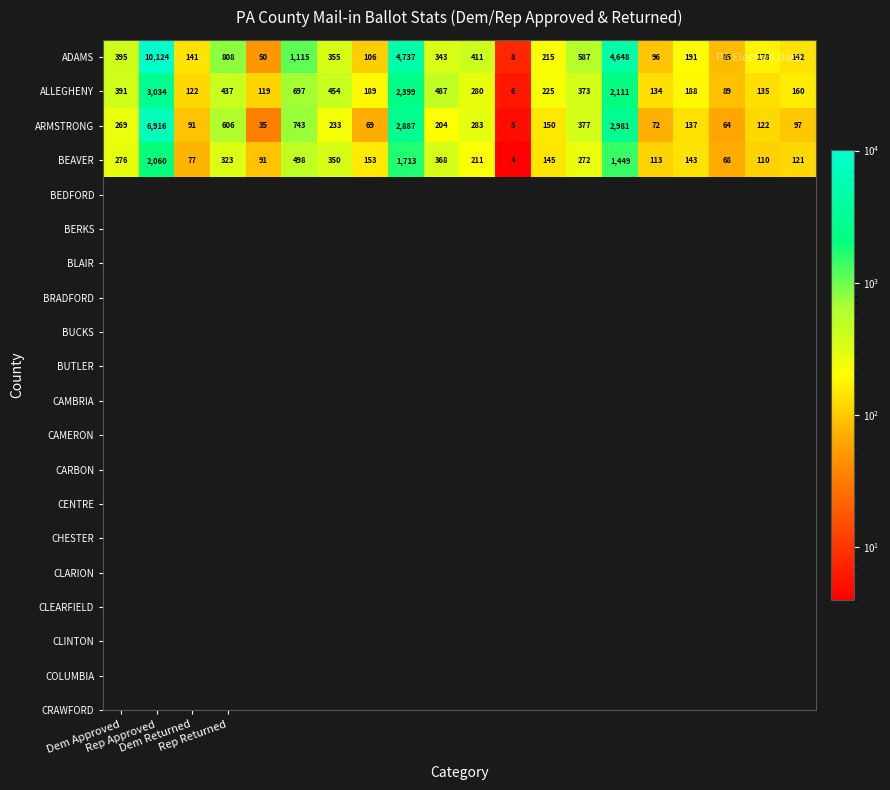

What is the sum of all BEAVER values?

8545